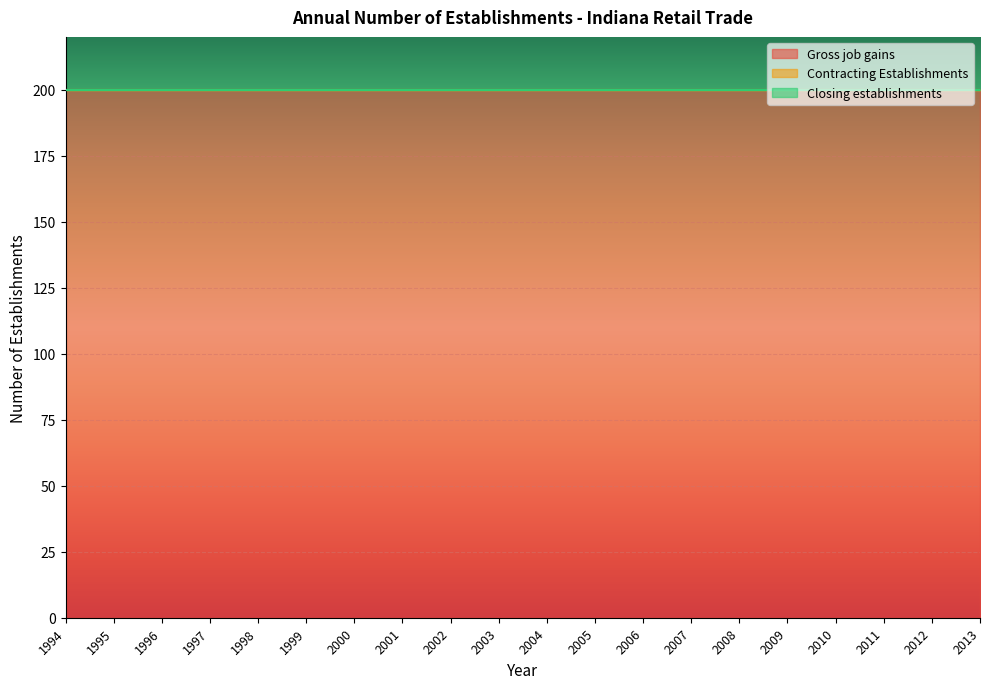

What are all the series names shown in the legend?

Gross job gains, Contracting Establishments, Closing establishments